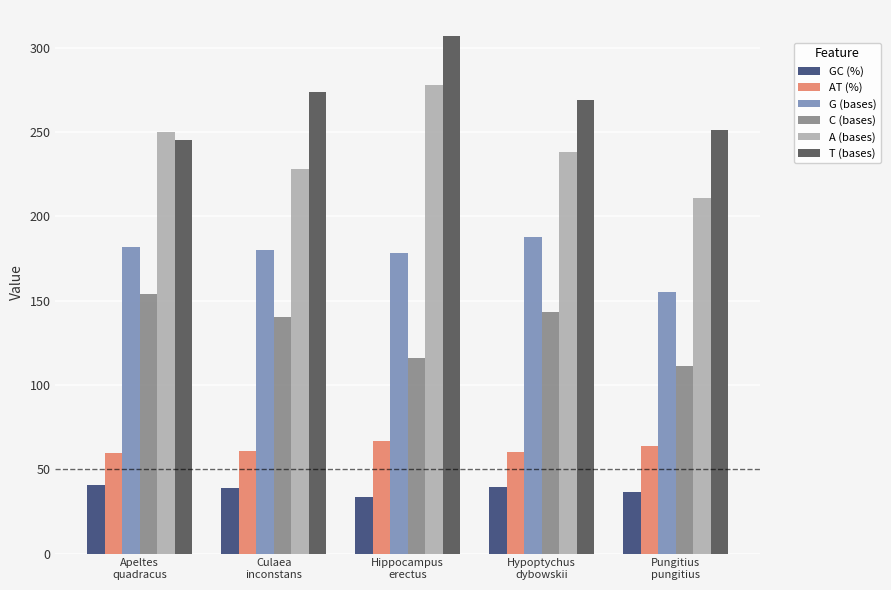

At which label does GC (%) first exceed 38?

Apeltes
quadracus